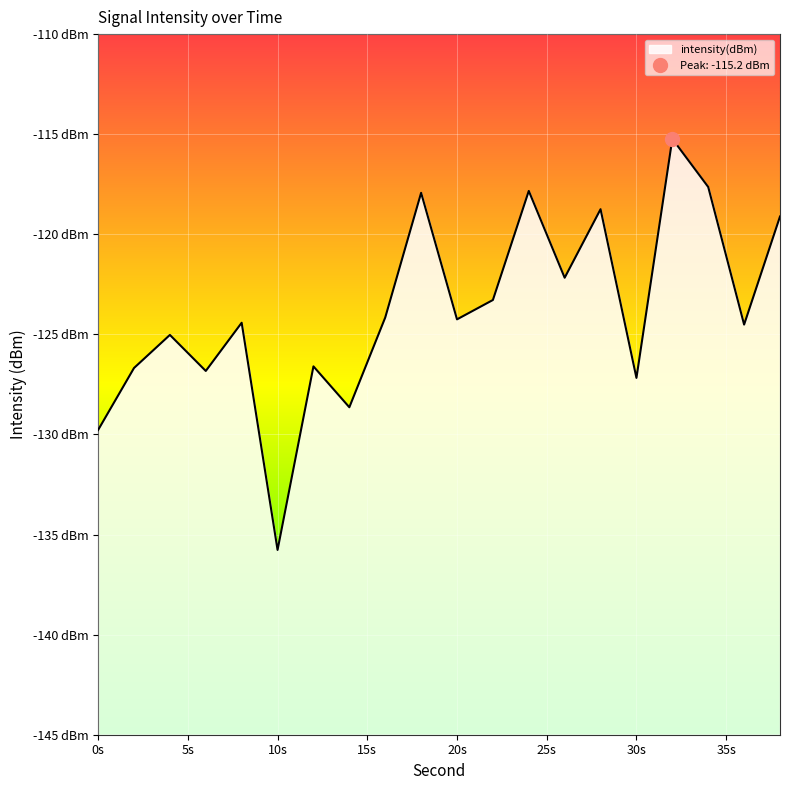

What is the change in value from 6 to 30?

-0.3